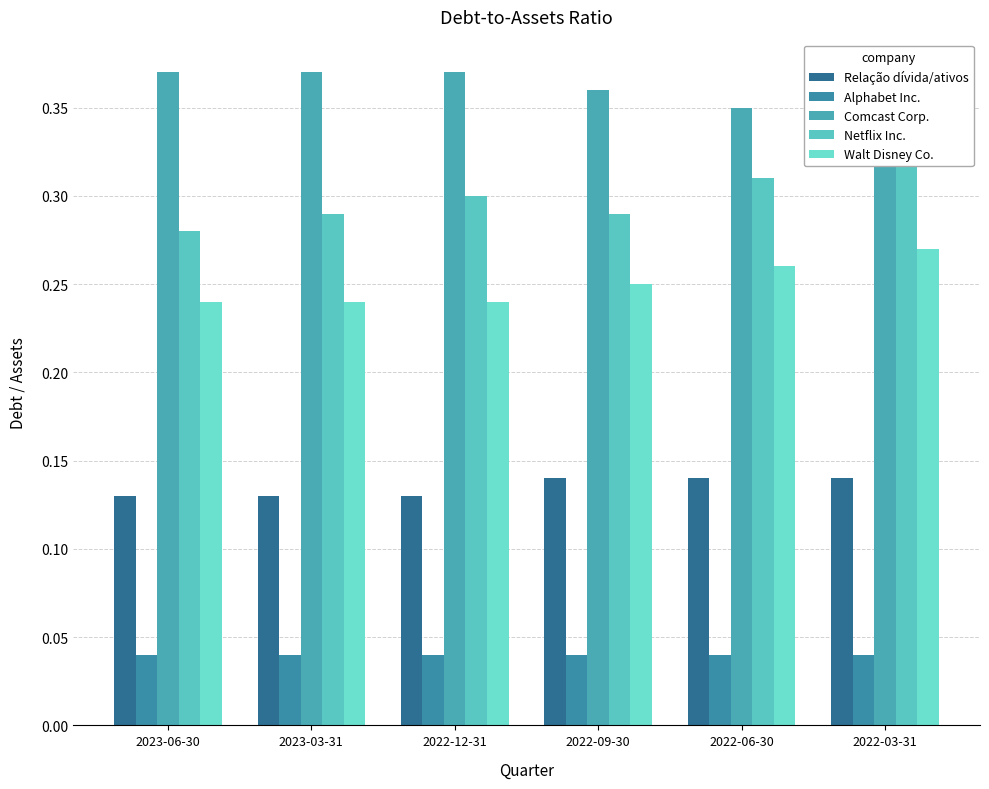

What is the sum of all Walt Disney Co. values?

1.5